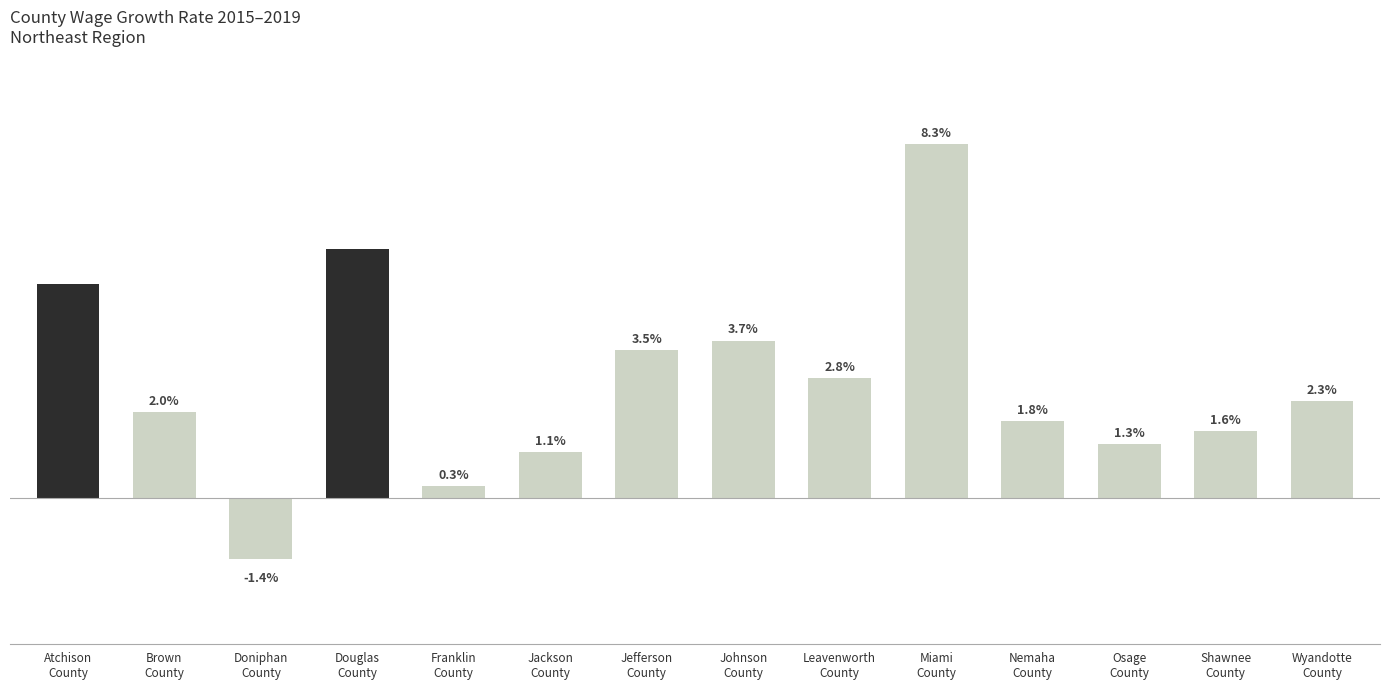

Rank the categories by value from lowest to highest.

Doniphan
County, Franklin
County, Jackson
County, Osage
County, Shawnee
County, Nemaha
County, Brown
County, Wyandotte
County, Leavenworth
County, Jefferson
County, Johnson
County, Atchison
County, Douglas
County, Miami
County